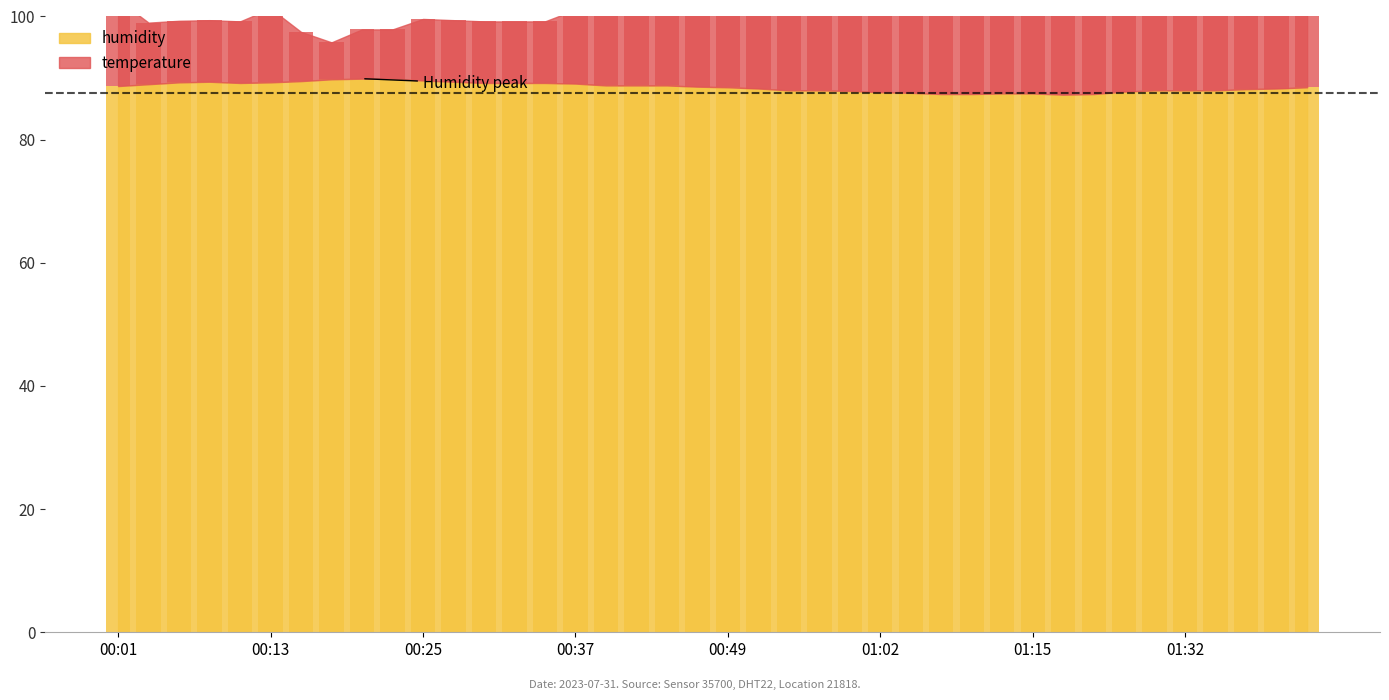

Rank the series by their maximum value, from highest to lowest.

humidity, temperature